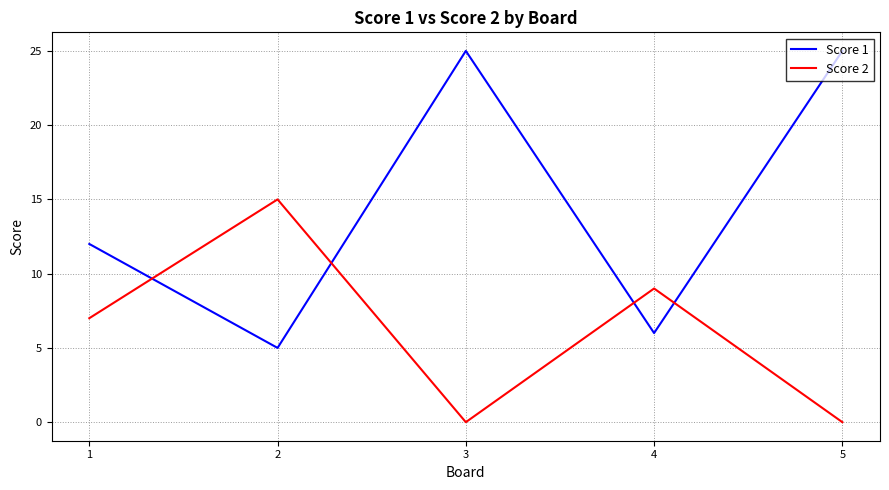

True or false: Score 1 has a value of 25 at 5.

True